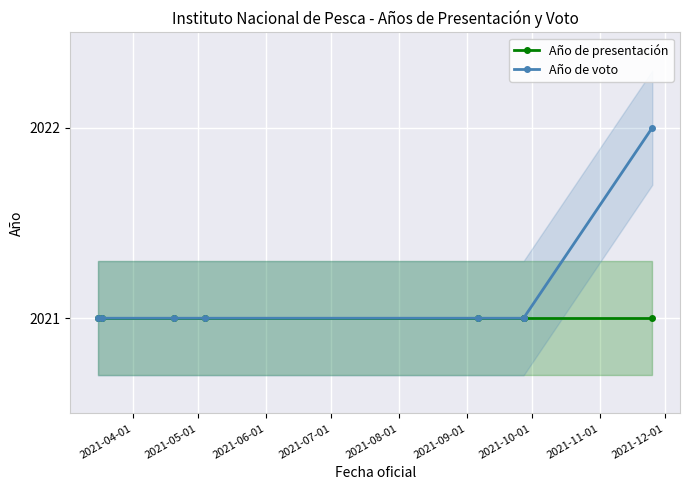

What are all the series names shown in the legend?

Año de presentación, Año de voto